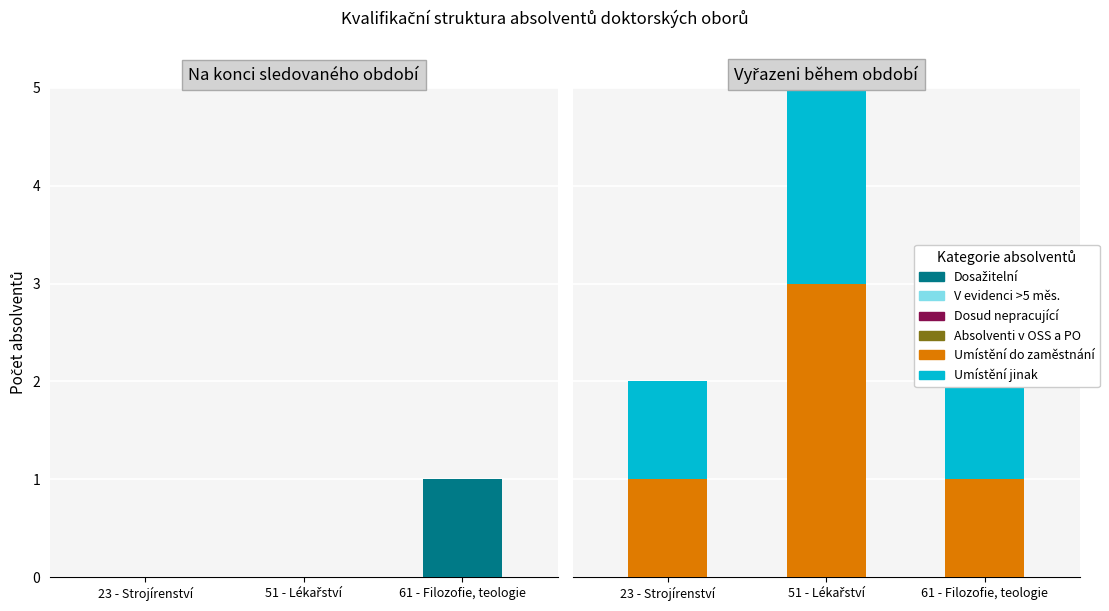

Which series has the widest spread of values?

Umístění do zaměstnání